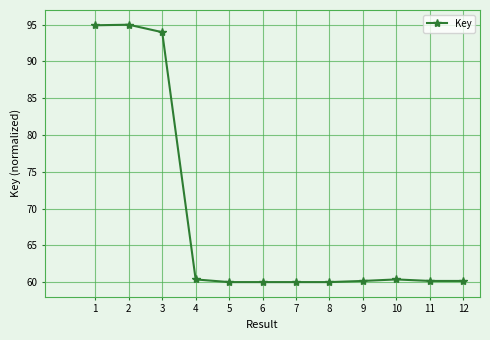

True or false: there are more than 1 points higher than both neighbors.

True